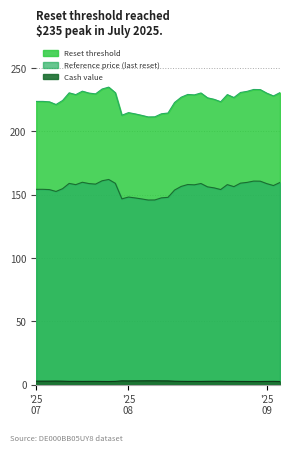

How many lines are shown in the chart?

3